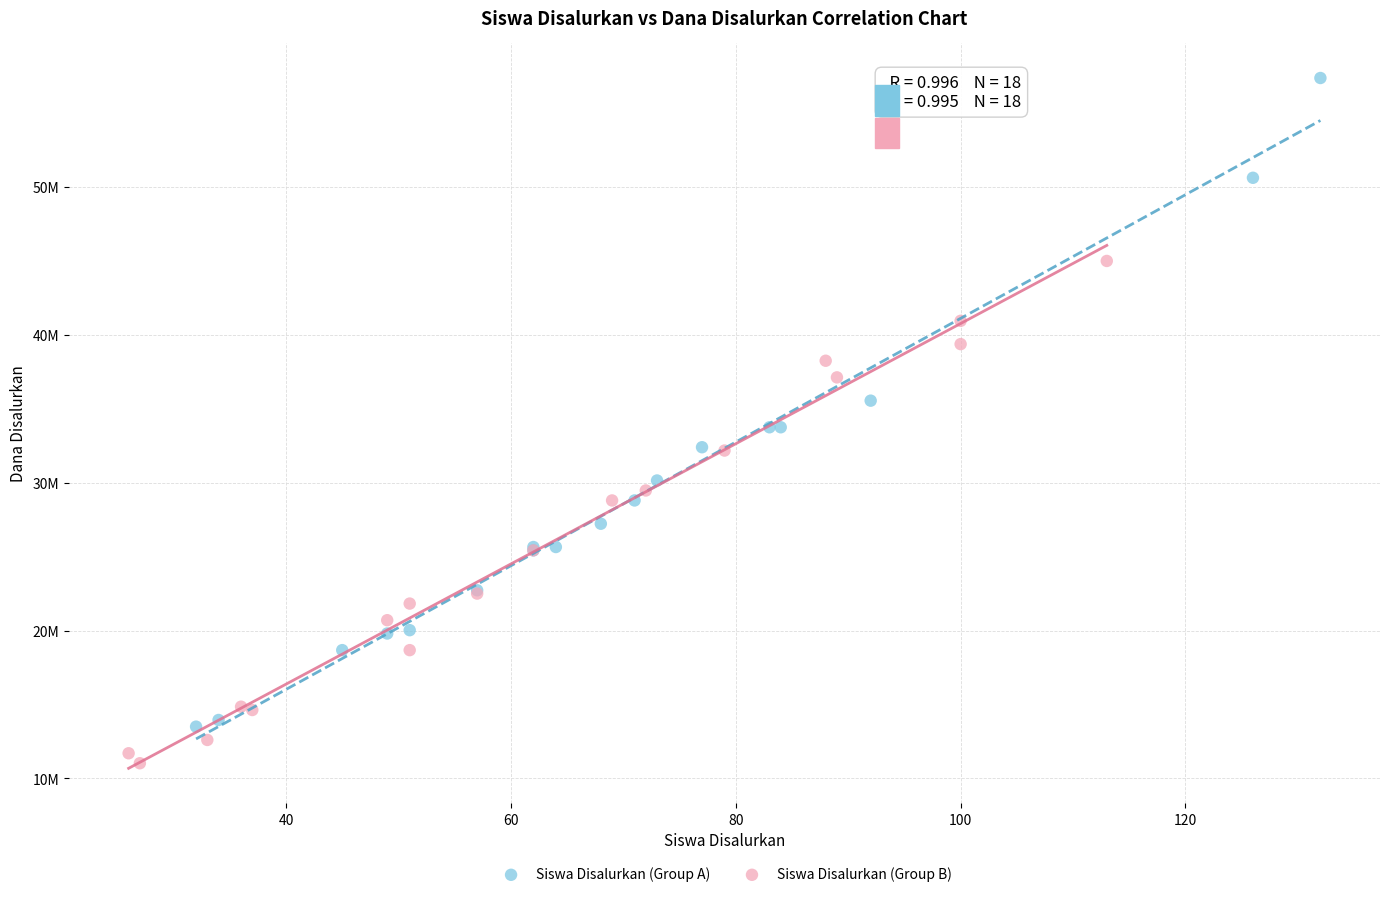

What are all the series names shown in the legend?

Siswa Disalurkan (Group A), Siswa Disalurkan (Group B)